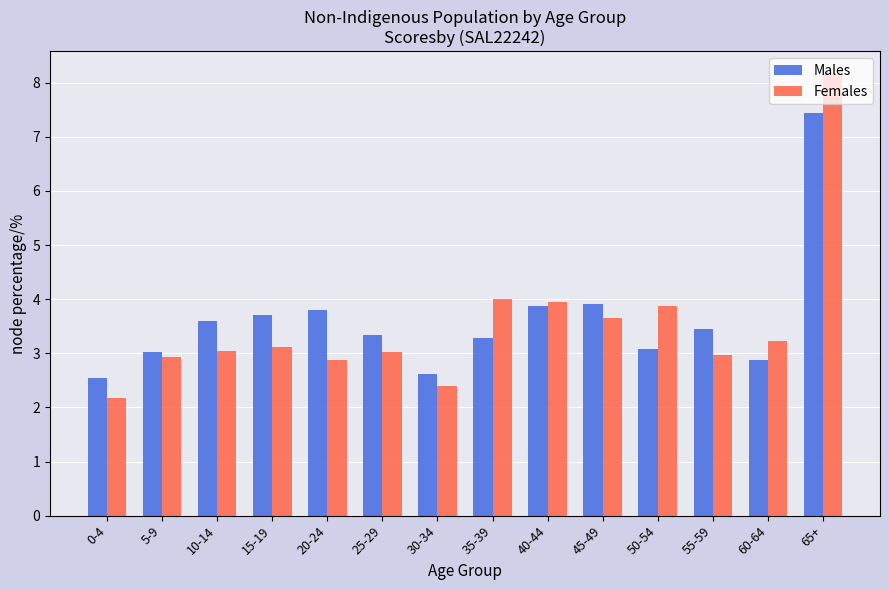

Rank the series at 55-59 from highest to lowest value.

Males, Females